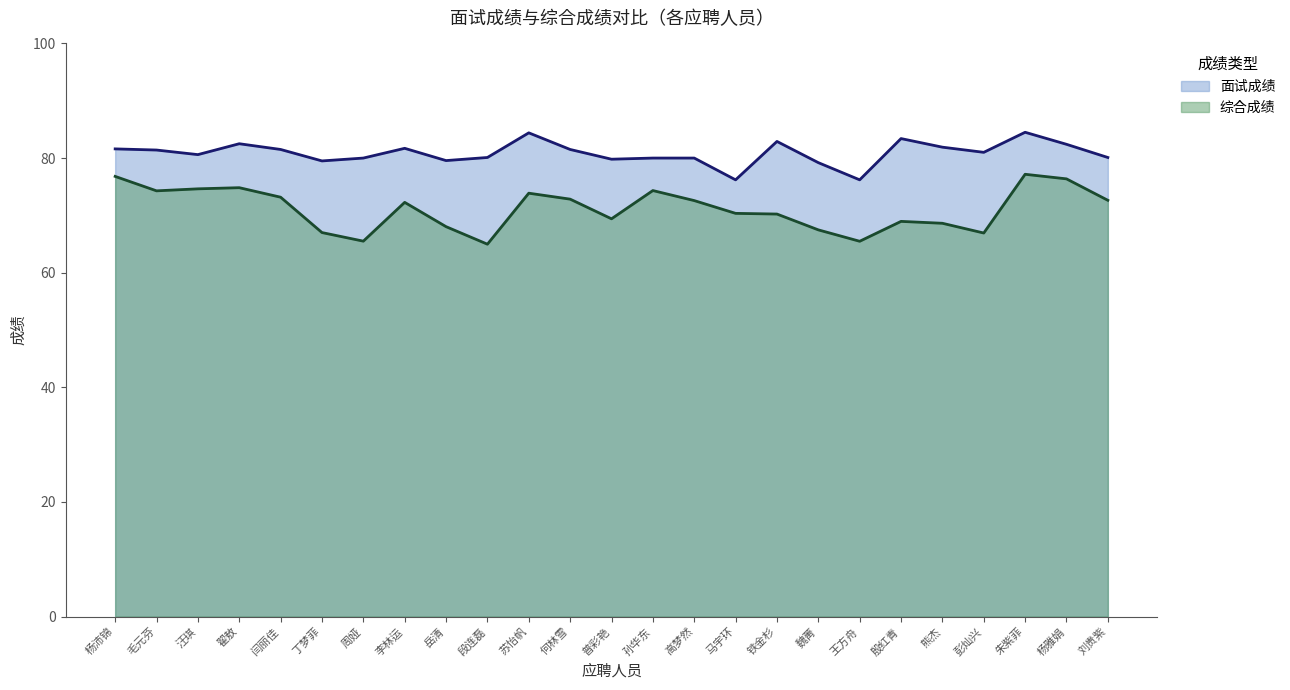

Reading left to right, extract all data points from this chart.

面试成绩: 81.6	81.4	80.6	82.5	81.5	79.5	80.0	81.7	79.6	80.1	84.4	81.5	79.8	80.0	80.0	76.2	82.9	79.2	76.2	83.4	81.9	81.0	84.5	82.4	80.1
综合成绩: 76.8	74.3	74.6	74.8	73.2	67.0	65.5	72.3	68.0	65.0	73.9	72.8	69.4	74.3	72.6	70.3	70.2	67.5	65.5	69.0	68.6	66.9	77.2	76.4	72.6